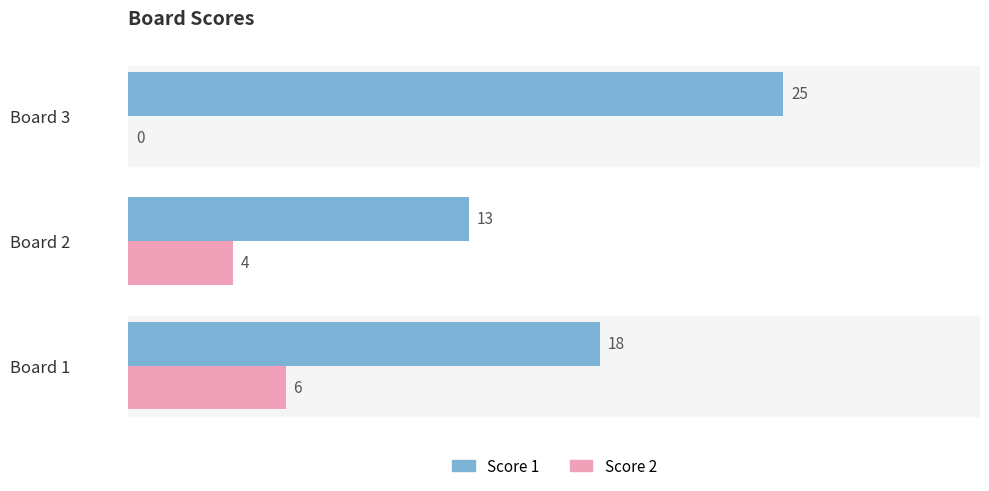

What is the sum of the Score 2 values at Board 2 and Board 1?

10